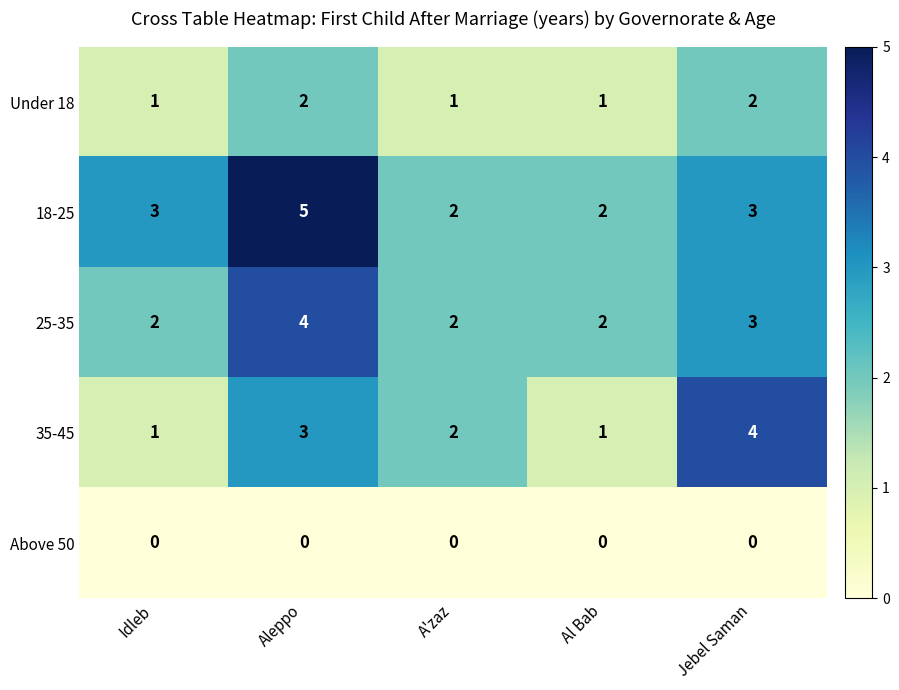

Reading left to right, transcribe all the data shown in this chart.

Under 18: 1	2	1	1	2
18-25: 3	5	2	2	3
25-35: 2	4	2	2	3
35-45: 1	3	2	1	4
Above 50: 0	0	0	0	0